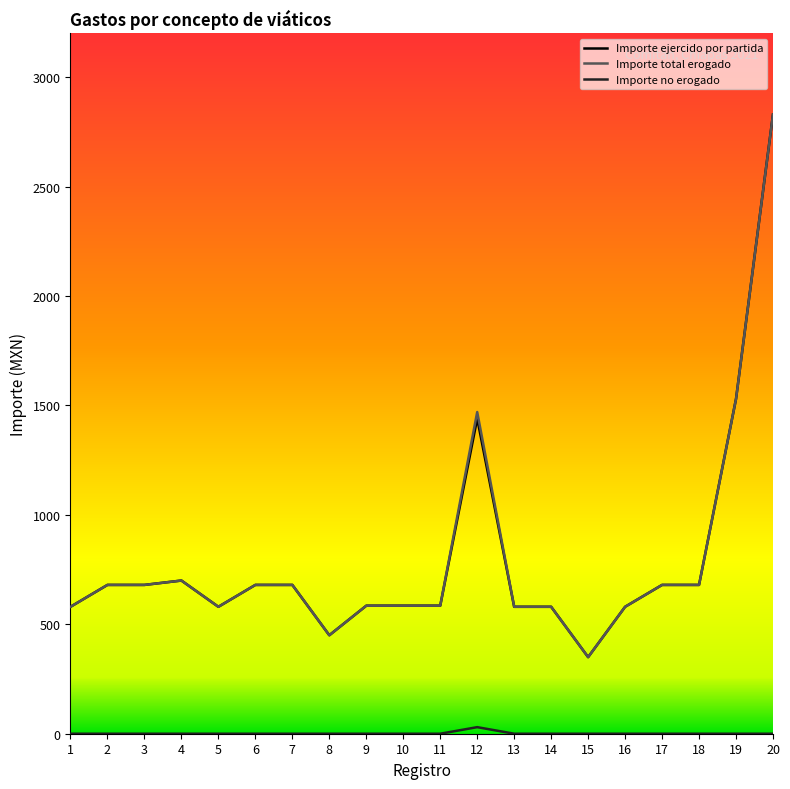

What is the highest value of the Importe total erogado series?

2830